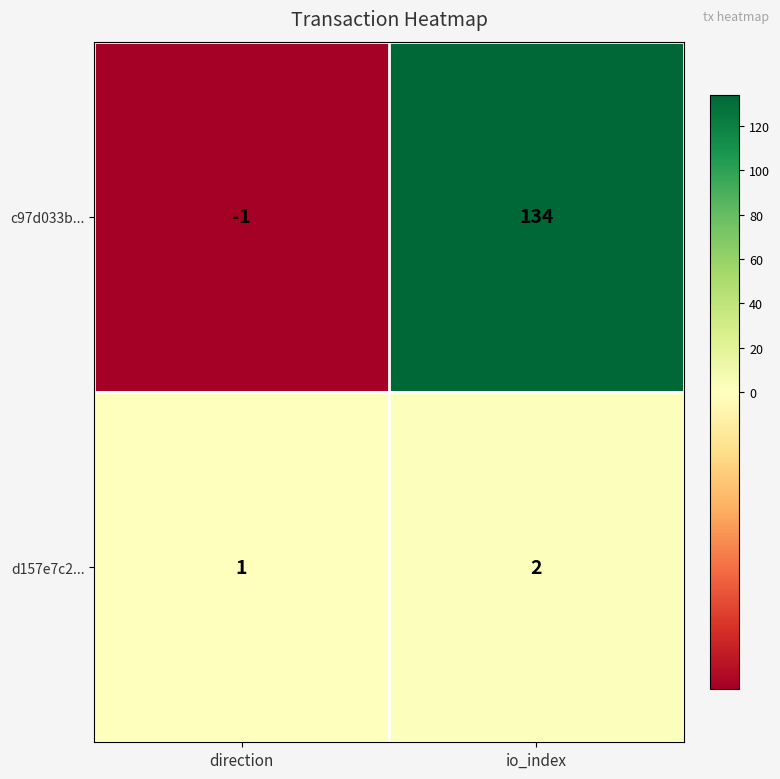

Is it true that c97d033b... equals 201 at io_index?

False